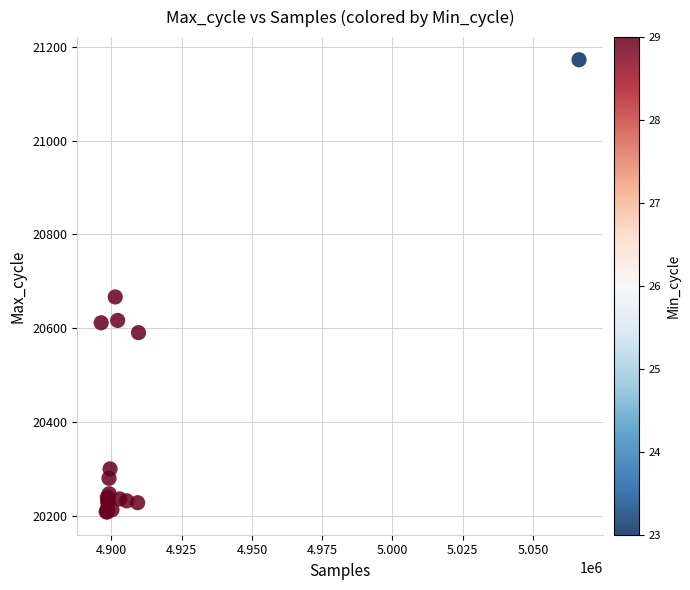

What Y value in the scatter plot is closest to 20690?

20667